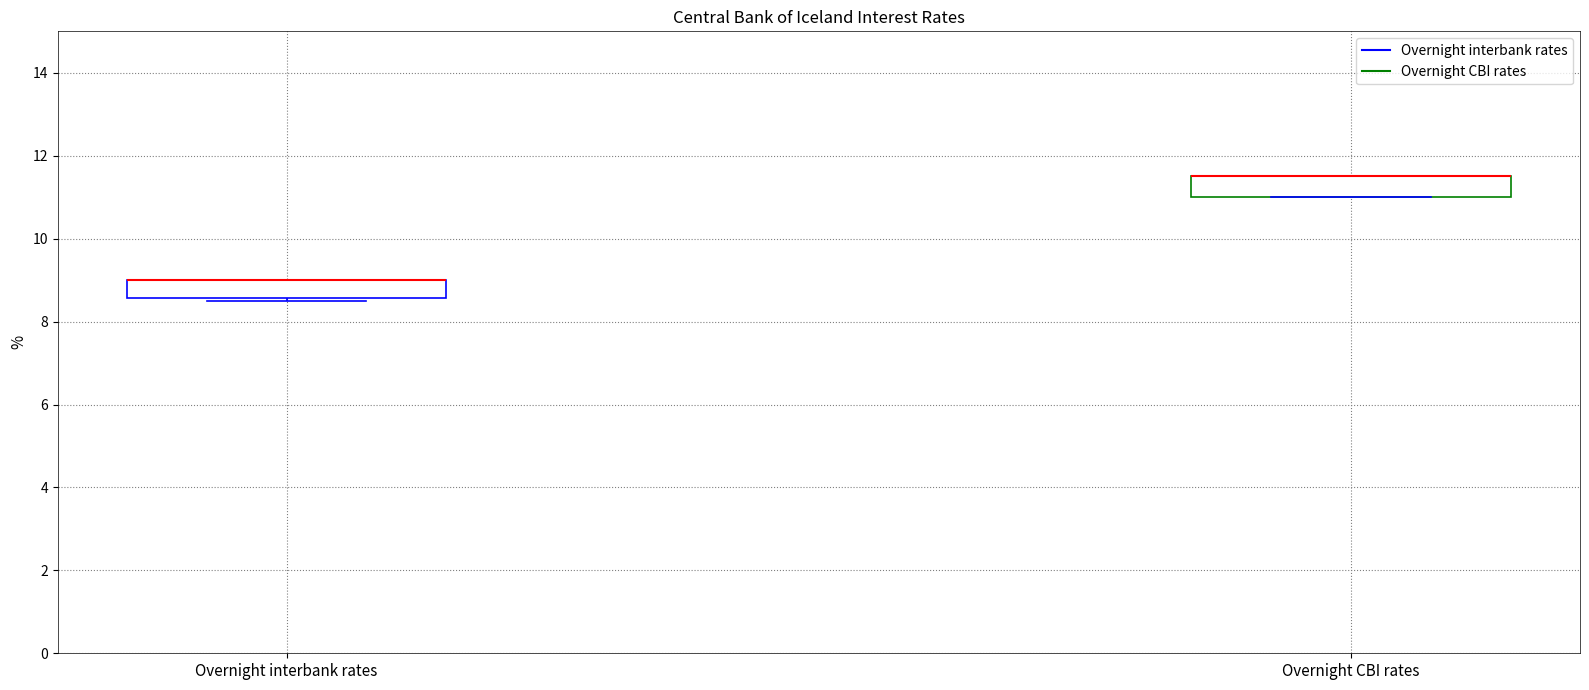

Reading left to right, transcribe this box plot: for each box, give where its median line is, the range the box spans, and where its two whiskers end, as read against the y-axis. The values are not printed on the chart, so give them approximately, as read against the axis.

Overnight interbank rates: median 9.0 (drawn on the box's upper edge), box 8.6 to 9.0, whiskers 8.6 (just below the box's lower edge) to 9.0
Overnight CBI rates: median 11.6 (drawn on the box's upper edge), box 11.0 to 11.6, whiskers 11.0 to 11.6